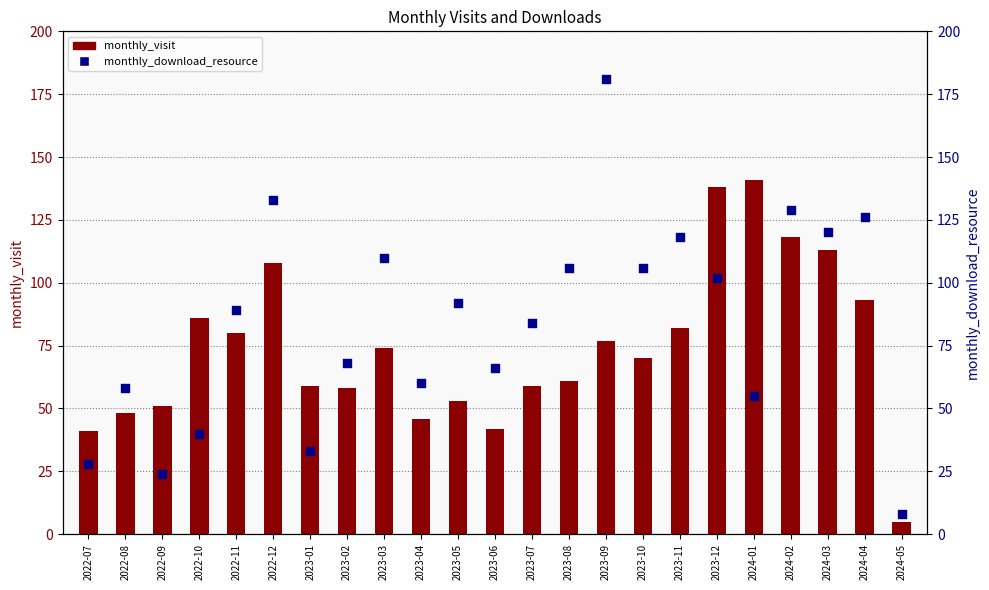

What are all the series names shown in the legend?

monthly_visit, monthly_download_resource